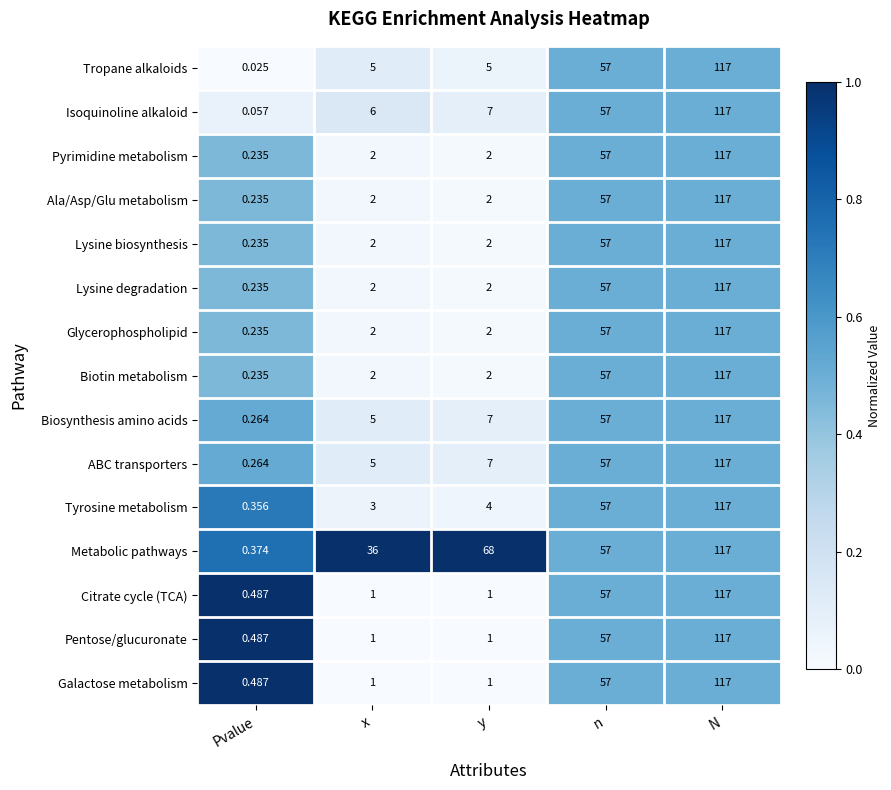

Rank the categories by Tyrosine metabolism value from highest to lowest.

N, n, y, x, Pvalue